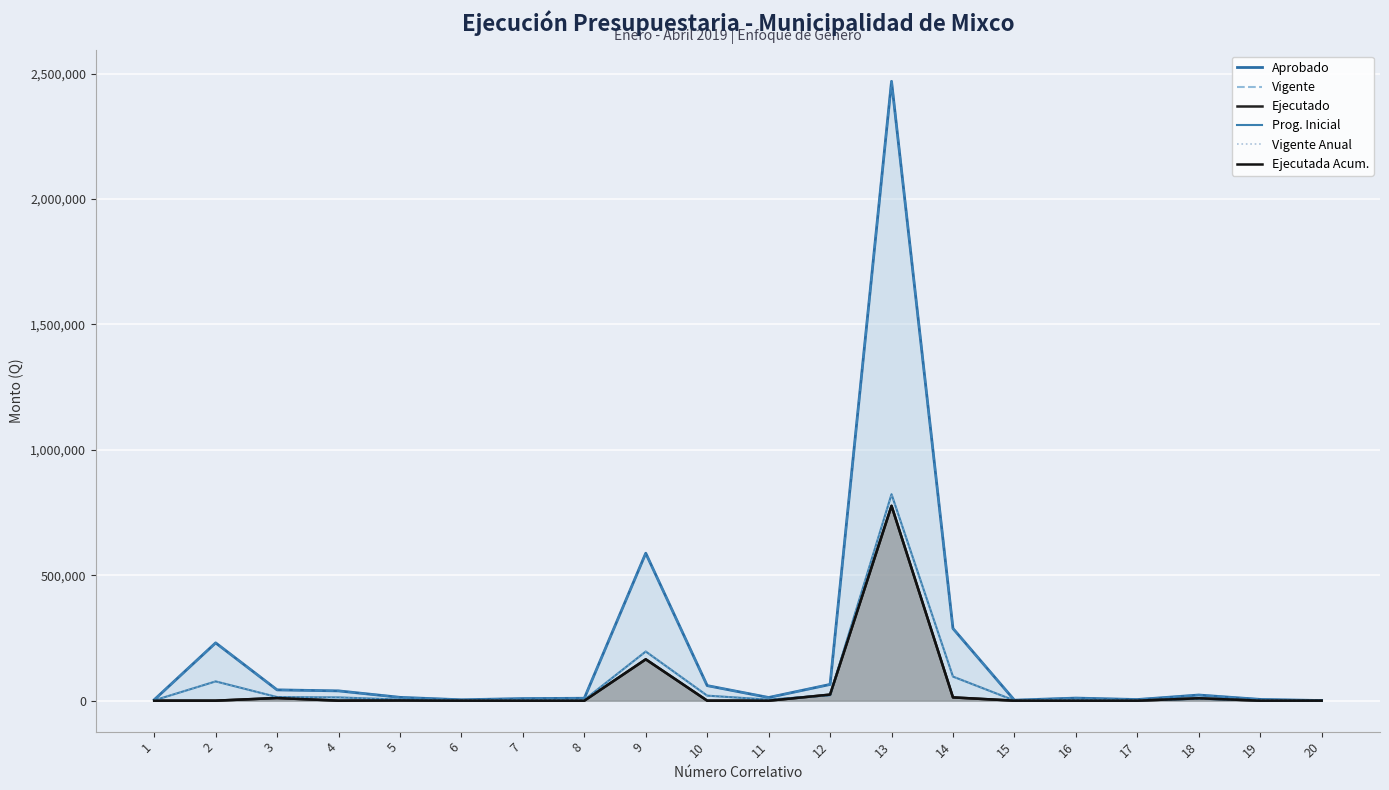

What are all the series names shown in the legend?

Aprobado, Vigente, Ejecutado, Prog. Inicial, Vigente Anual, Ejecutada Acum.